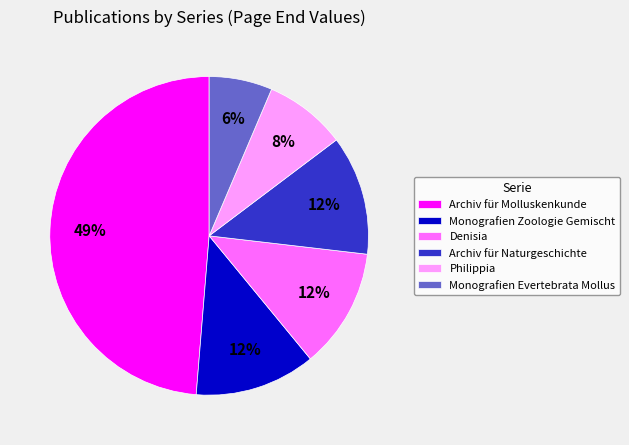

To the nearest percent, what percentage of the pie is Archiv für Molluskenkunde?

49%